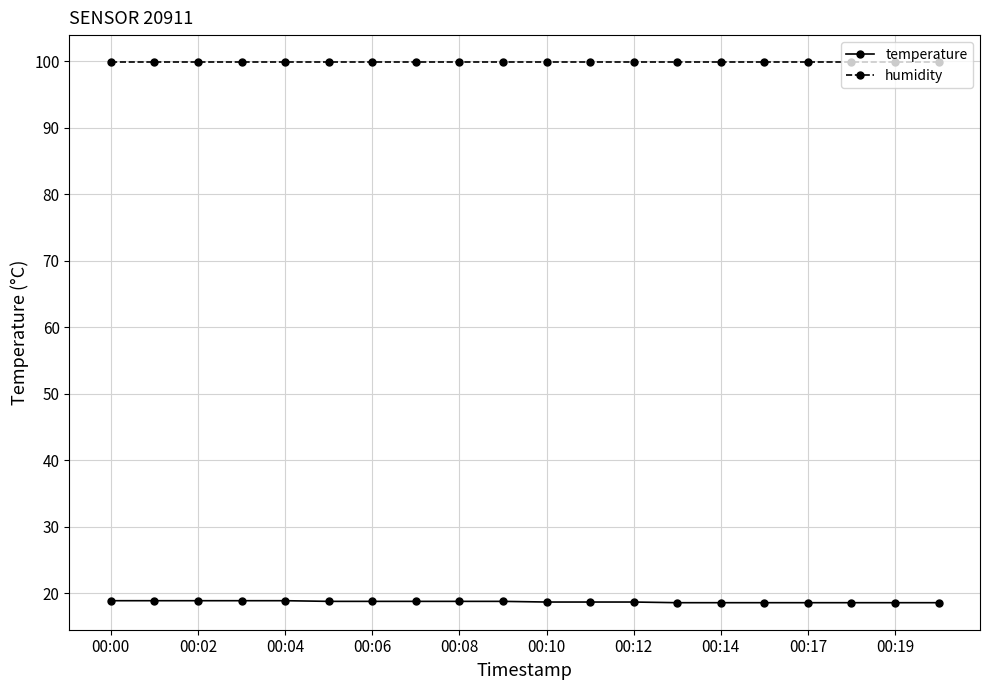

What is the average value of the temperature series?

18.7